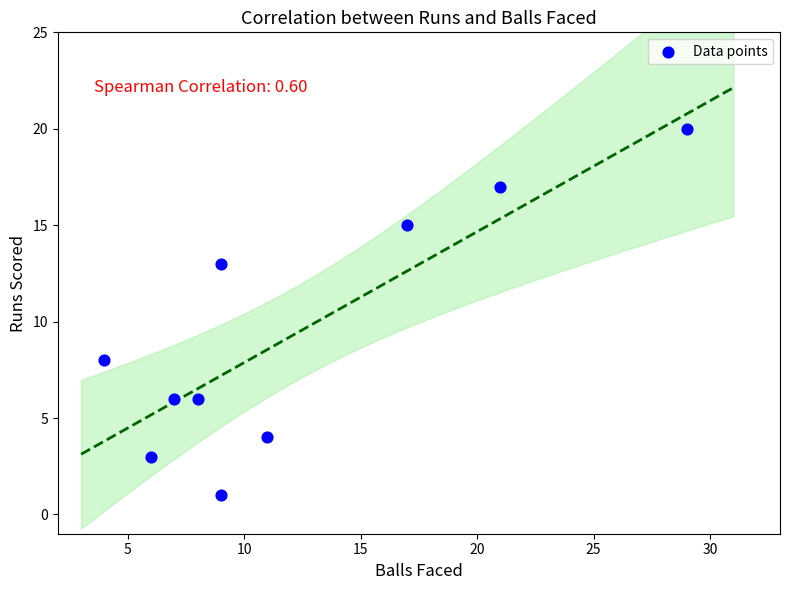

What is the range of X values (max minus min)?

25